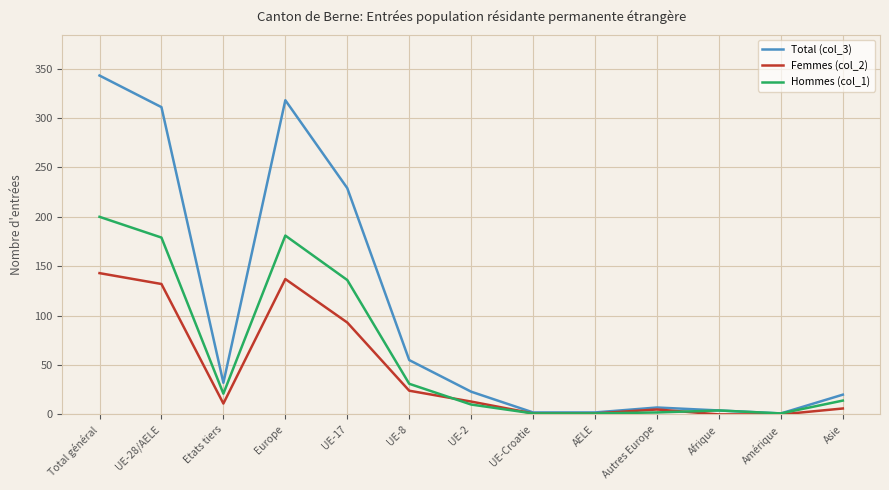

What is the sum of all Total (col_3) values?

1347